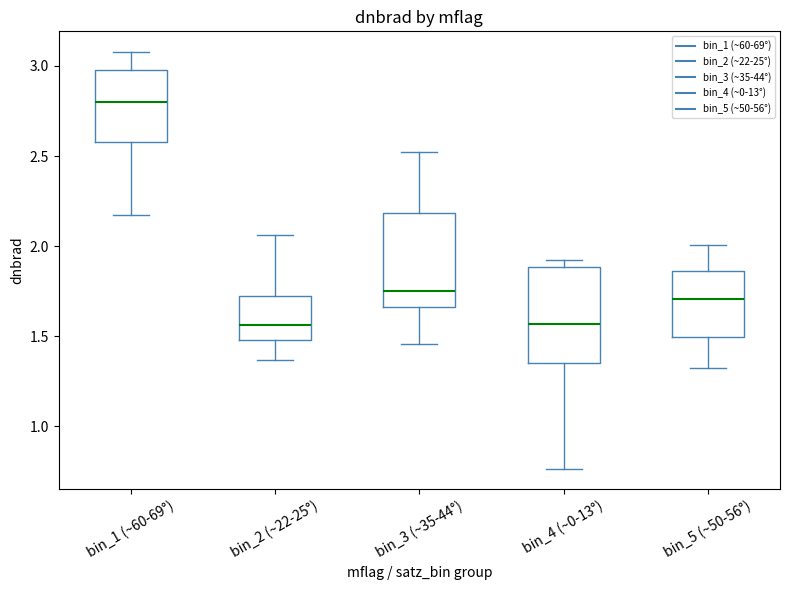

Where does the lower whisker of the box for bin_2 (~22-25°) end on the y-axis? The values are not printed on the chart, so give them approximately, as read against the axis.

1.35